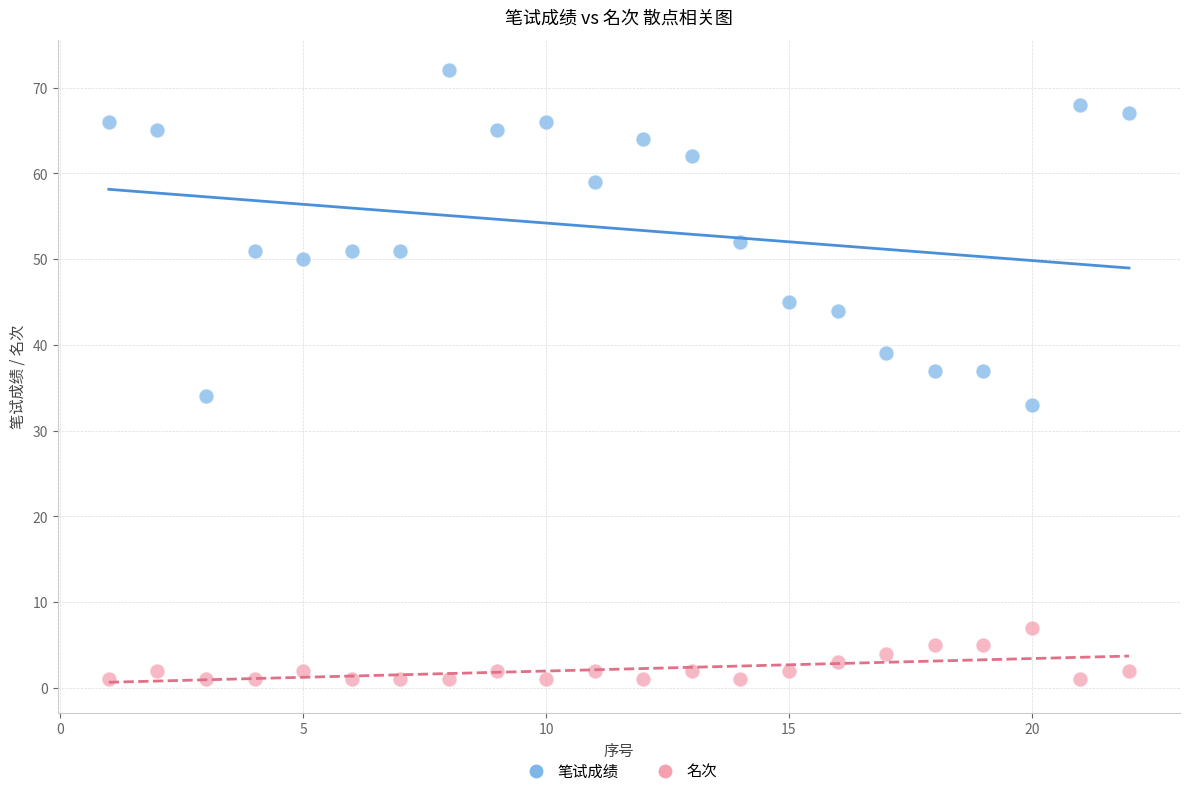

Across all data points, what is the range of Y values (max minus min)?

71